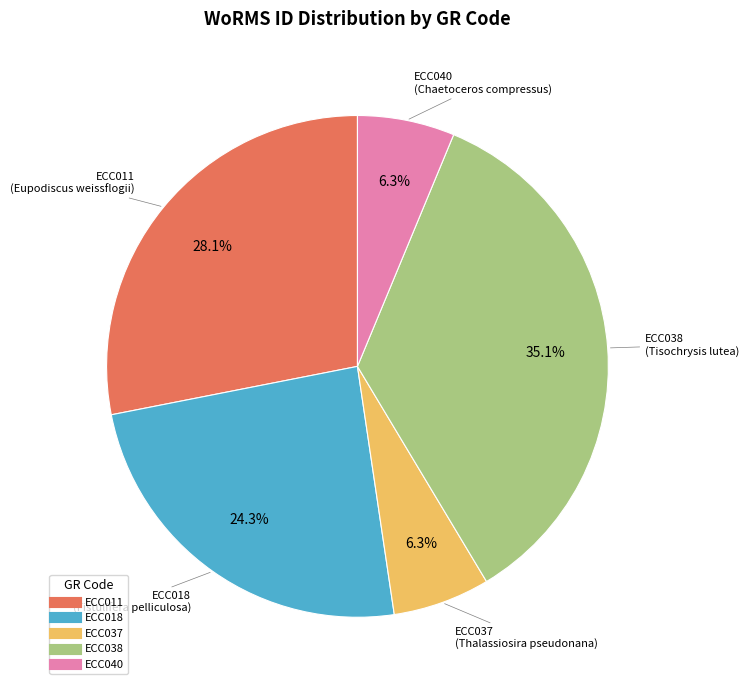

Is the sum of ECC018 and ECC011 greater than half?

Yes